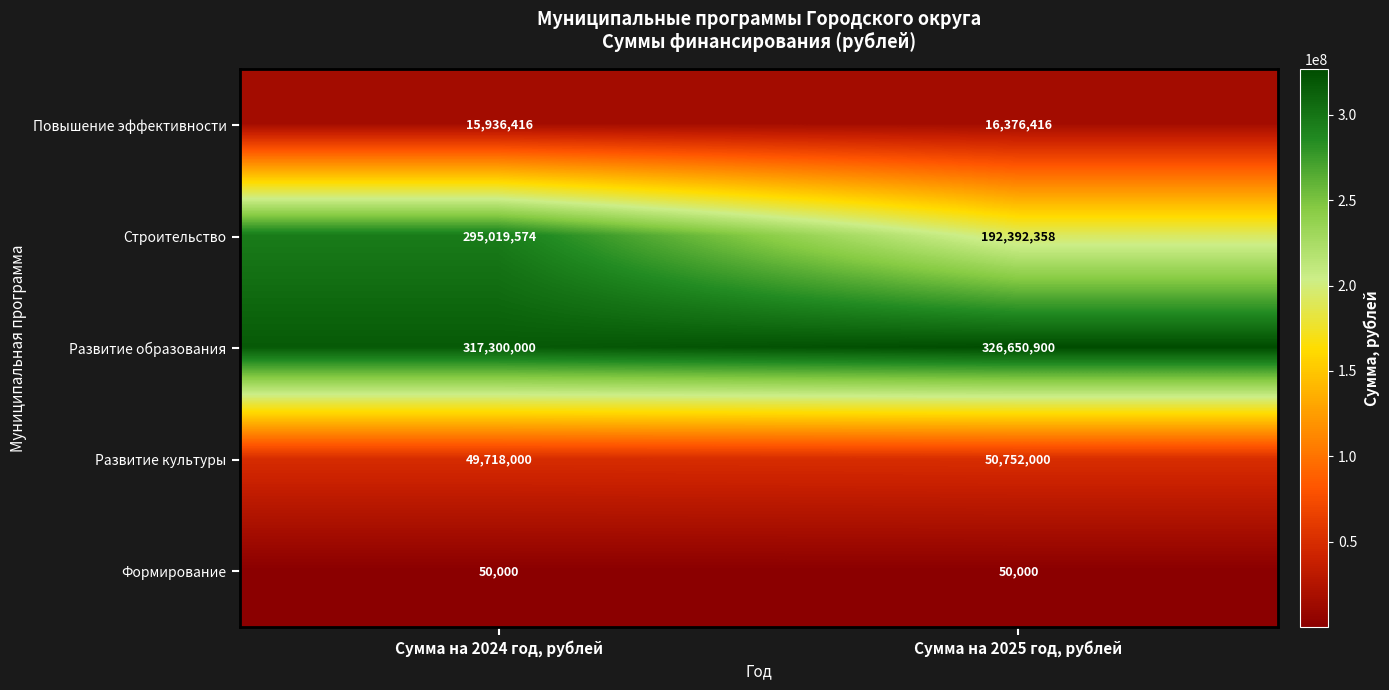

What value does the Повышение эффективности series have at Сумма на 2024 год, рублей, to the nearest 10?

15936420